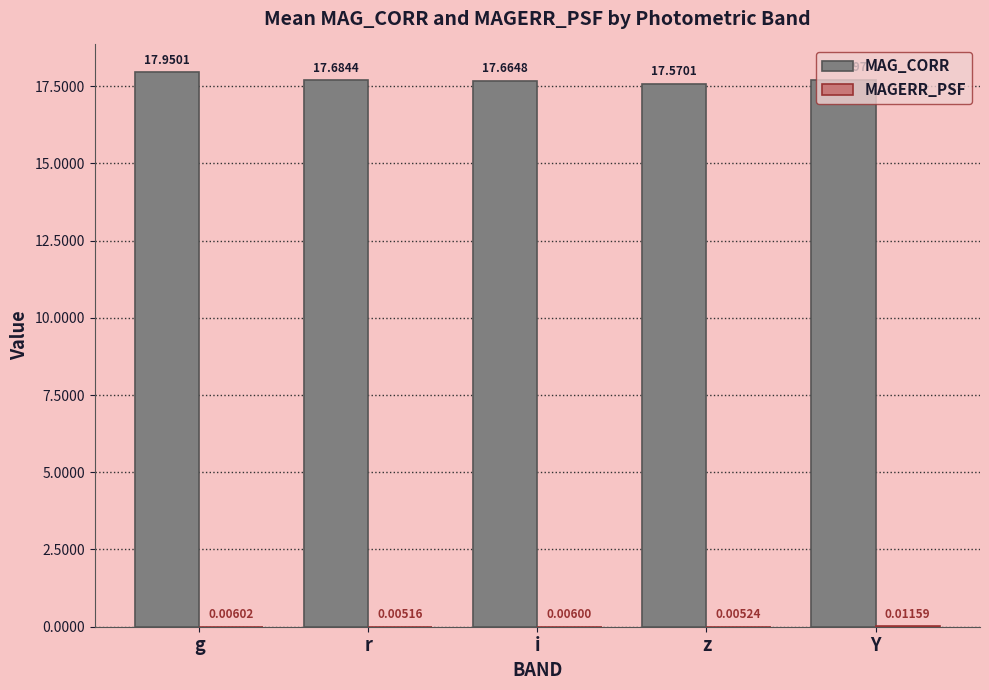

How many data points does each series have?

5